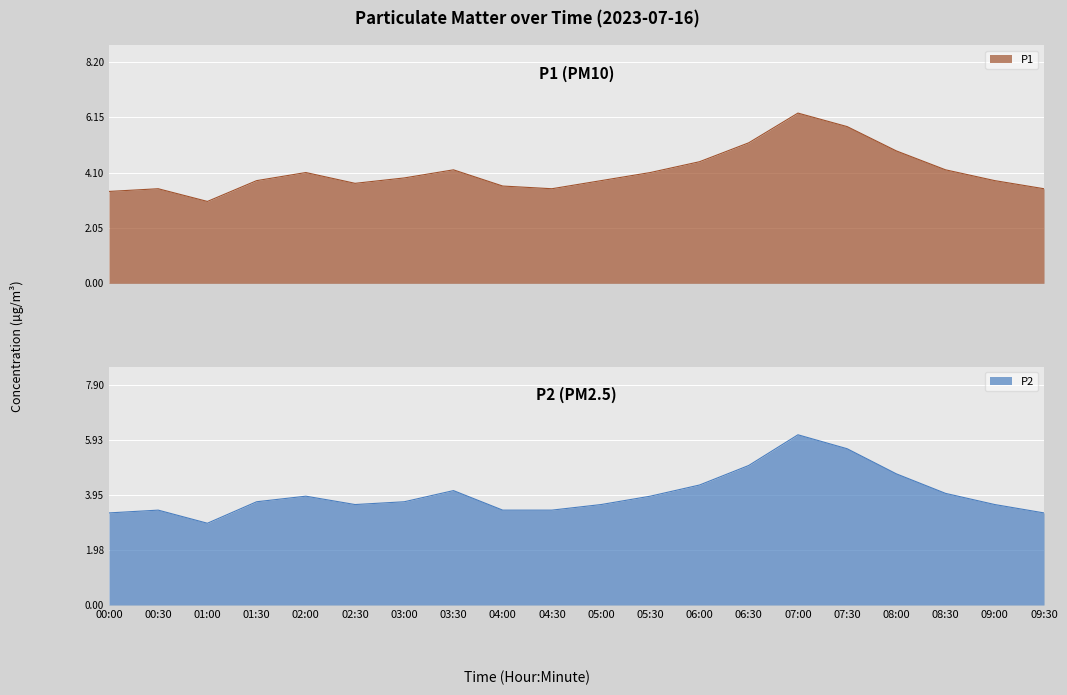

True or false: P2 and P1 intersect in this chart.

False